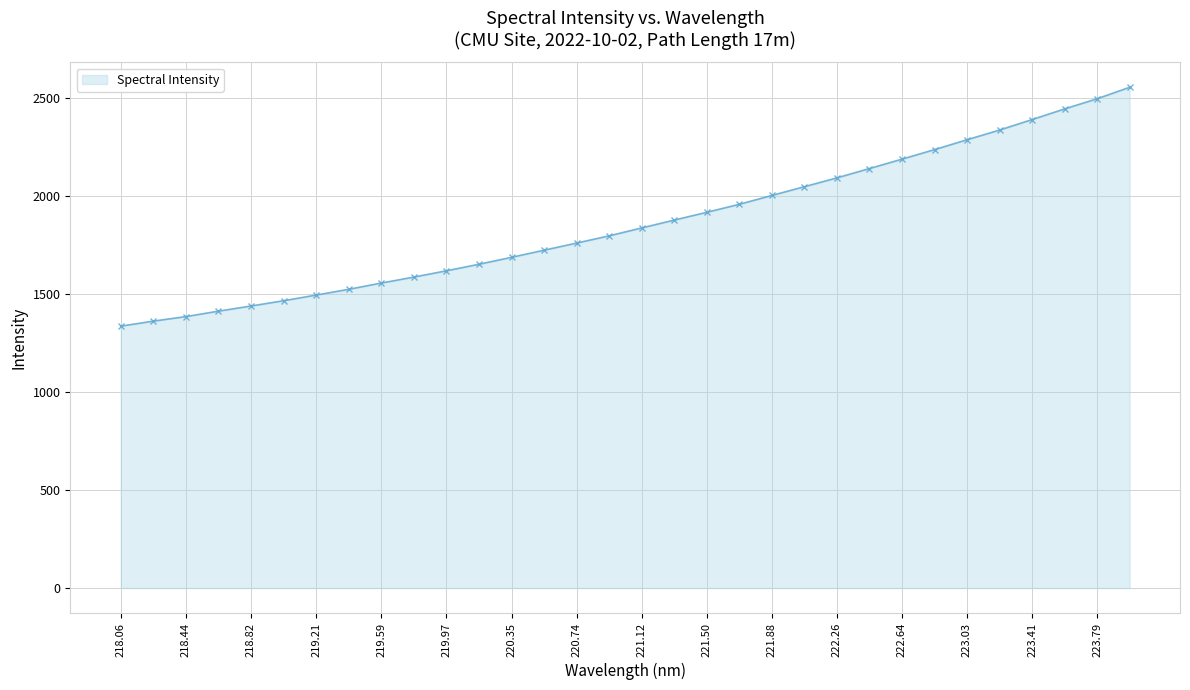

What is the difference between the second highest and second lowest values?

1135.1